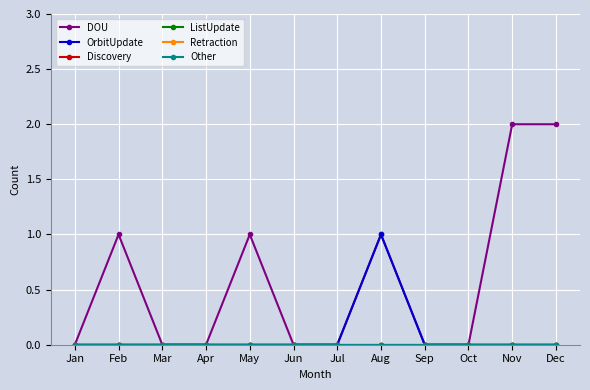

Reading right to left, what are all the values shown in this chart?

DOU: 2	2	0	0	1	0	0	1	0	0	1	0
OrbitUpdate: 0	0	0	0	1	0	0	0	0	0	0	0
Discovery: 0	0	0	0	0	0	0	0	0	0	0	0
ListUpdate: 0	0	0	0	0	0	0	0	0	0	0	0
Retraction: 0	0	0	0	0	0	0	0	0	0	0	0
Other: 0	0	0	0	0	0	0	0	0	0	0	0